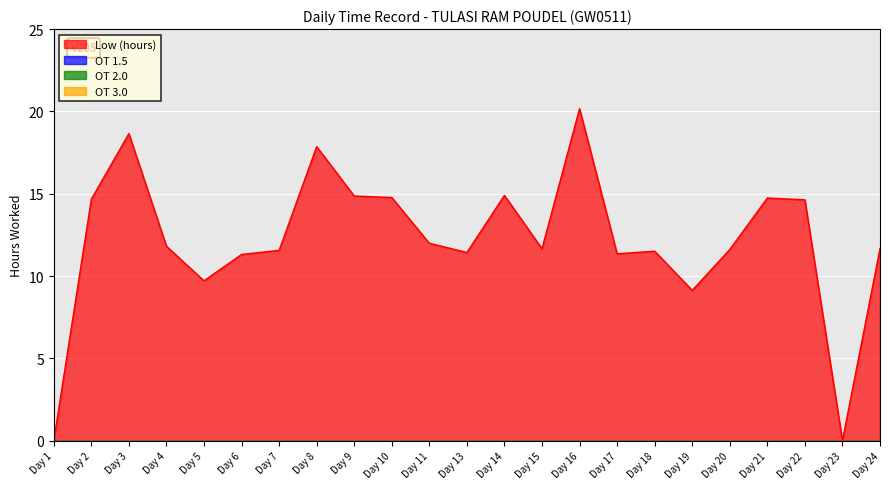

At how many categories does at least one series exceed 14?

9